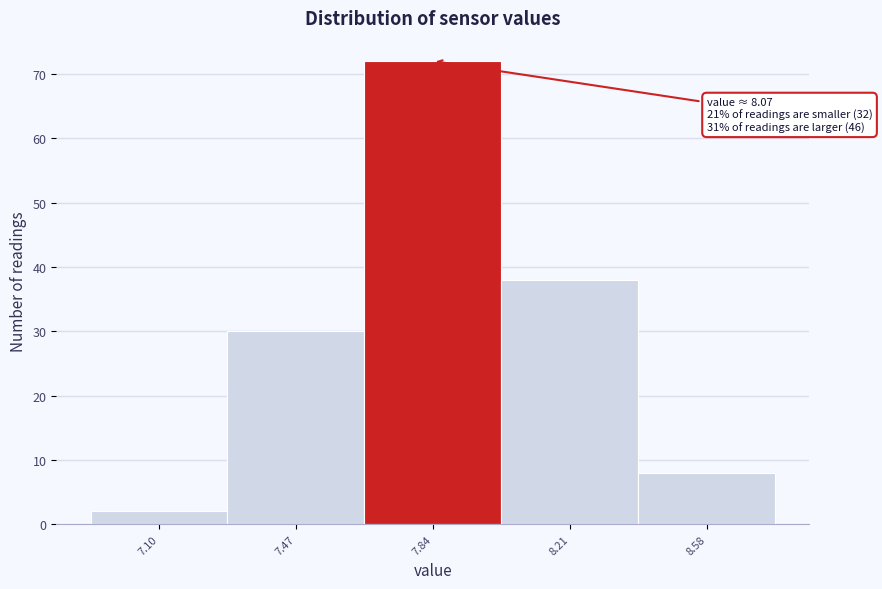

Reading left to right, what are all the values shown in this chart?

2	30	72	38	8